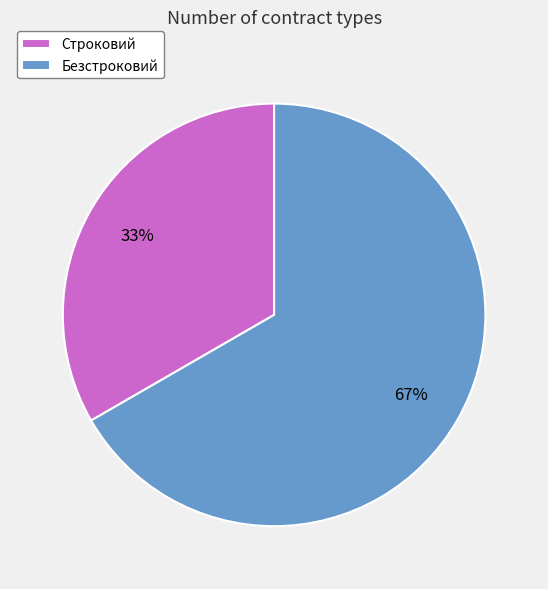

Which has a higher value, Безстроковий or Строковий?

Безстроковий